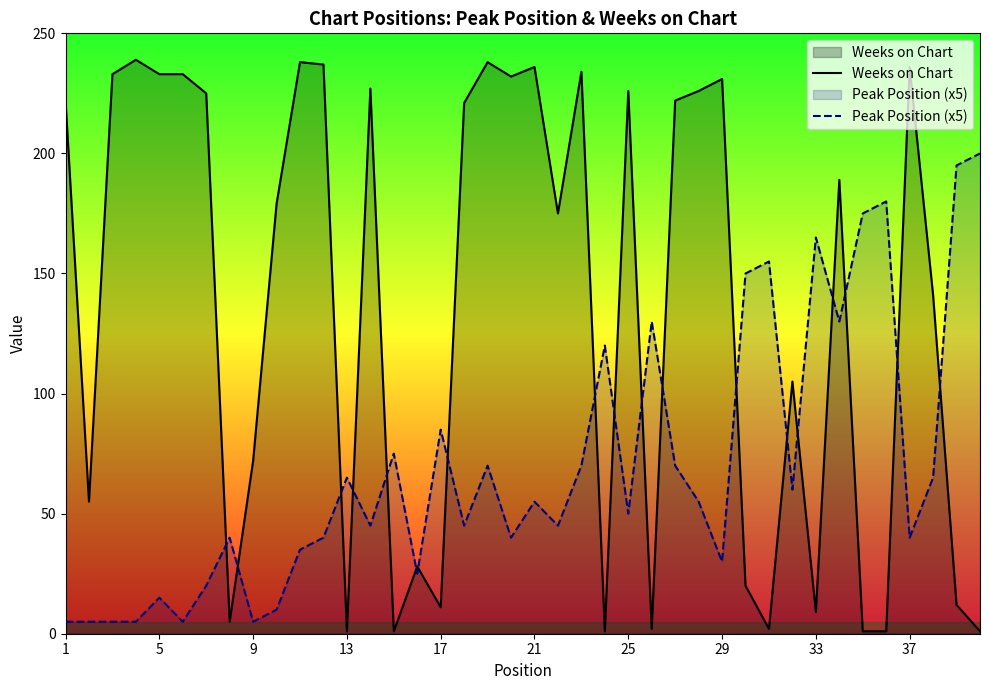

Rank the series by their maximum value, from highest to lowest.

Weeks on Chart, Peak Position (x5)